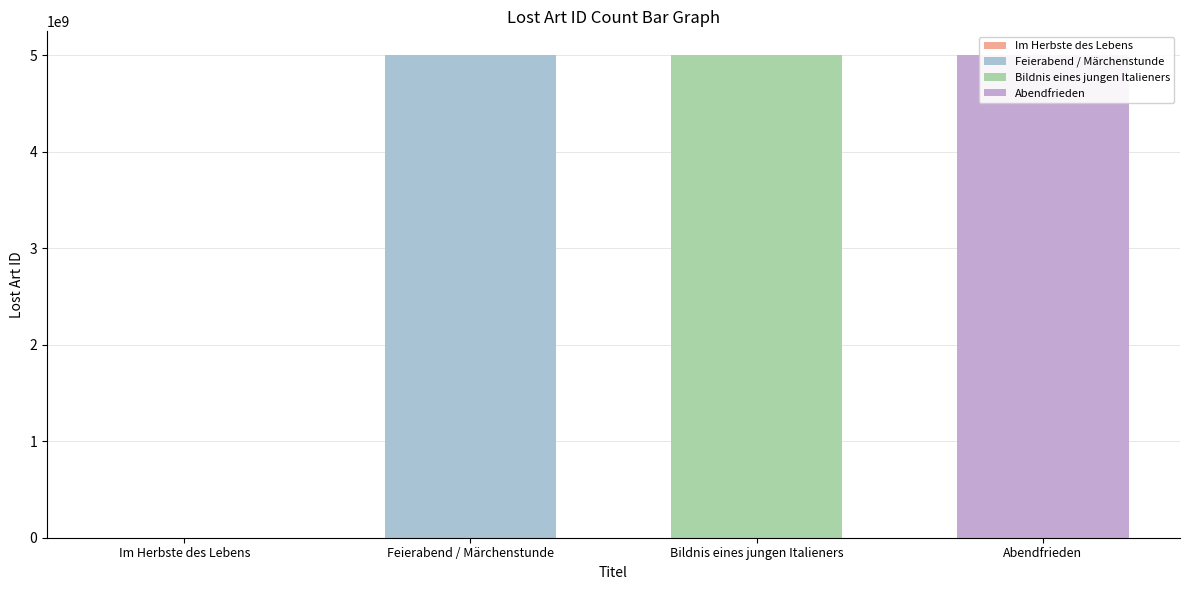

Between Im Herbste des Lebens and Bildnis eines jungen Italieners, which is larger?

Bildnis eines jungen Italieners